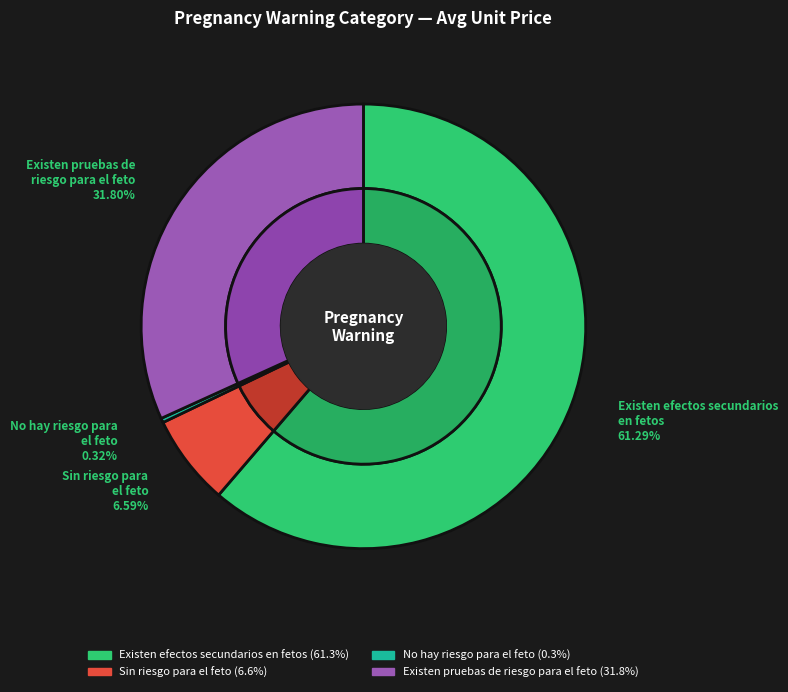

Does 26 represent more than half of the total?

No